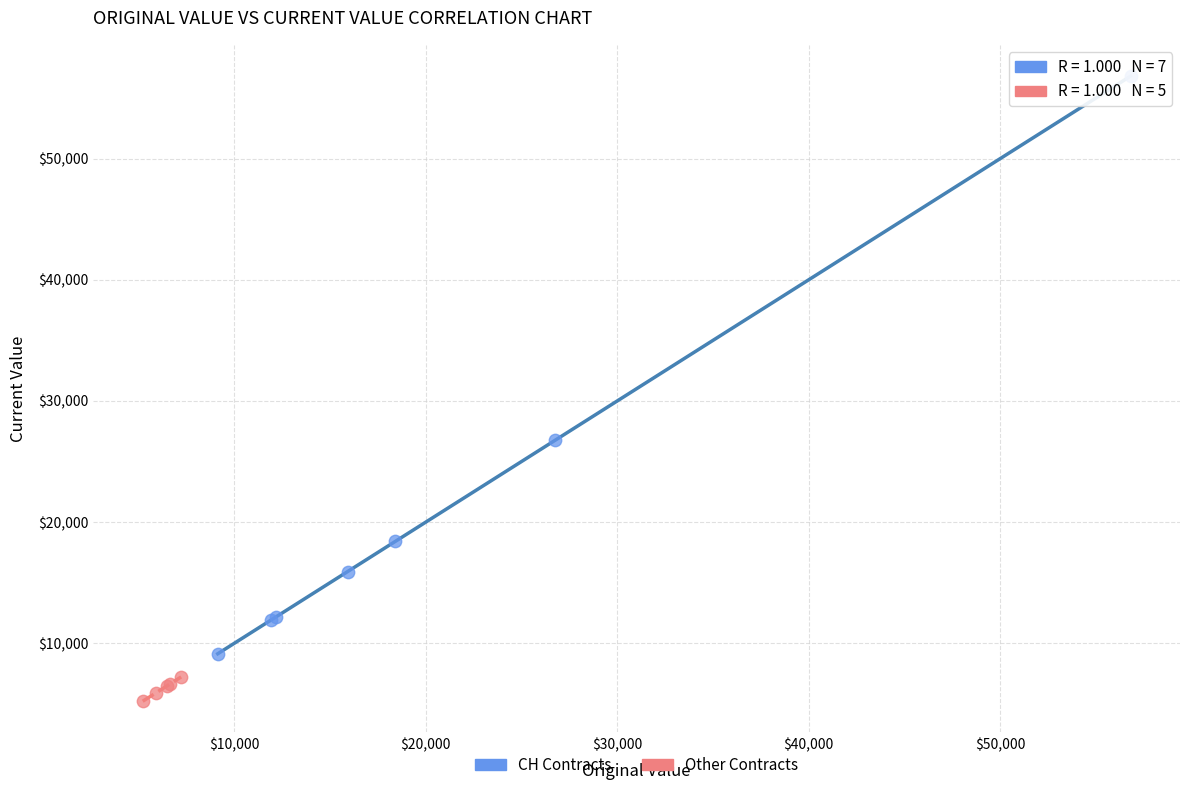

Which series has the largest Y range (max minus min)?

CH Contracts